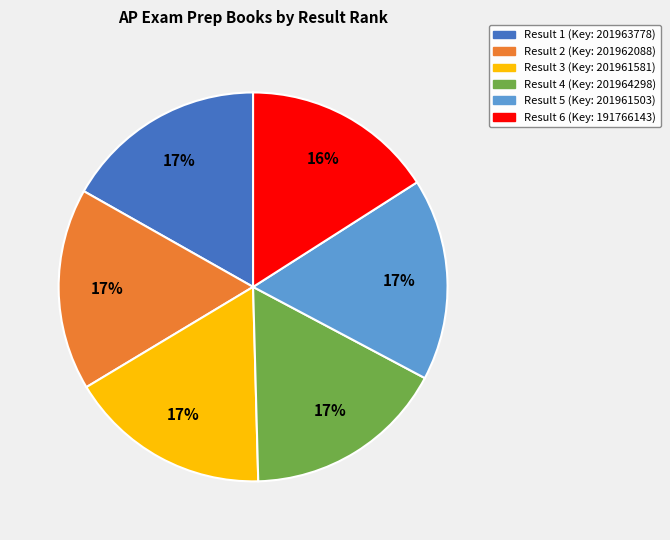

To the nearest percent, what is the difference between the largest and smallest slice percentages?

1%